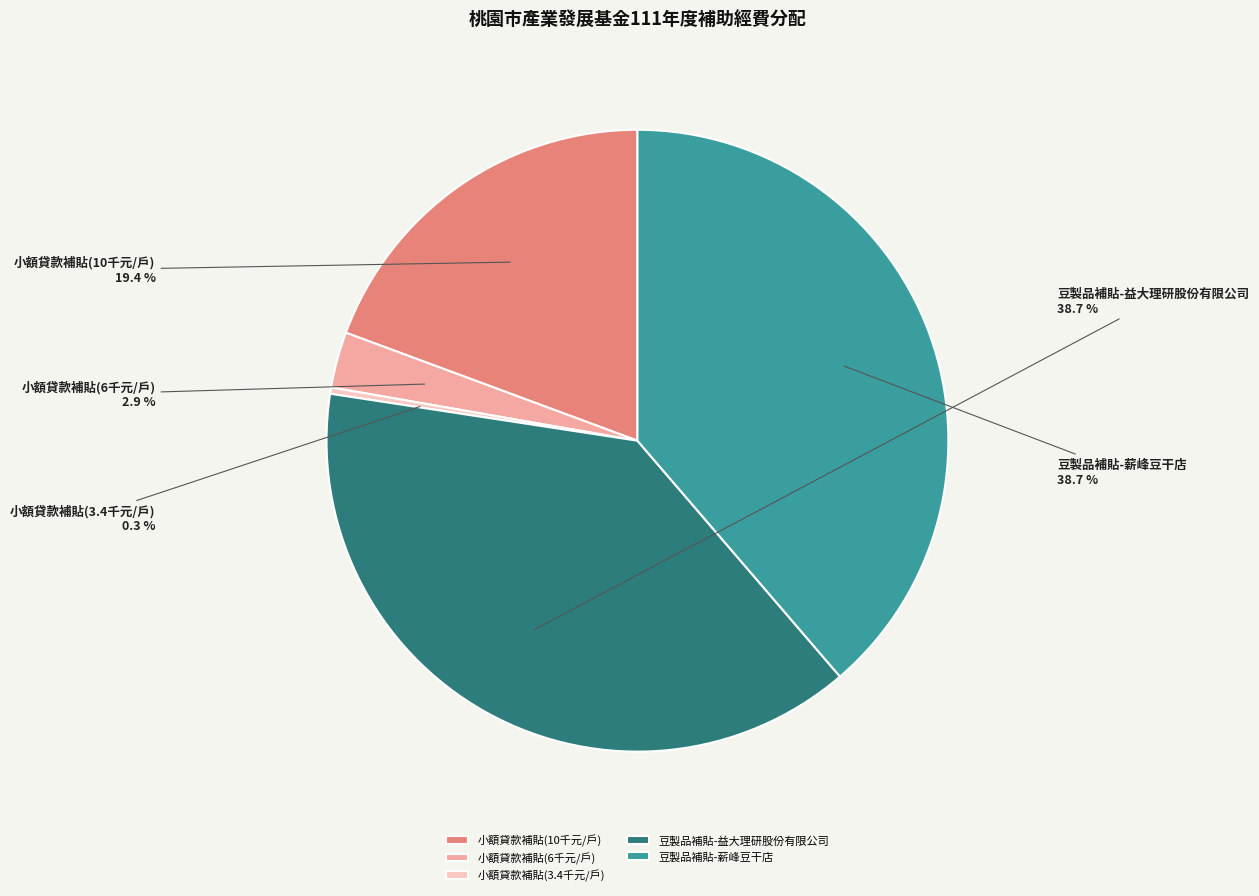

Between 豆製品補貼-薪峰豆干店 and 小額貸款補貼(10千元/戶), which is larger?

豆製品補貼-薪峰豆干店